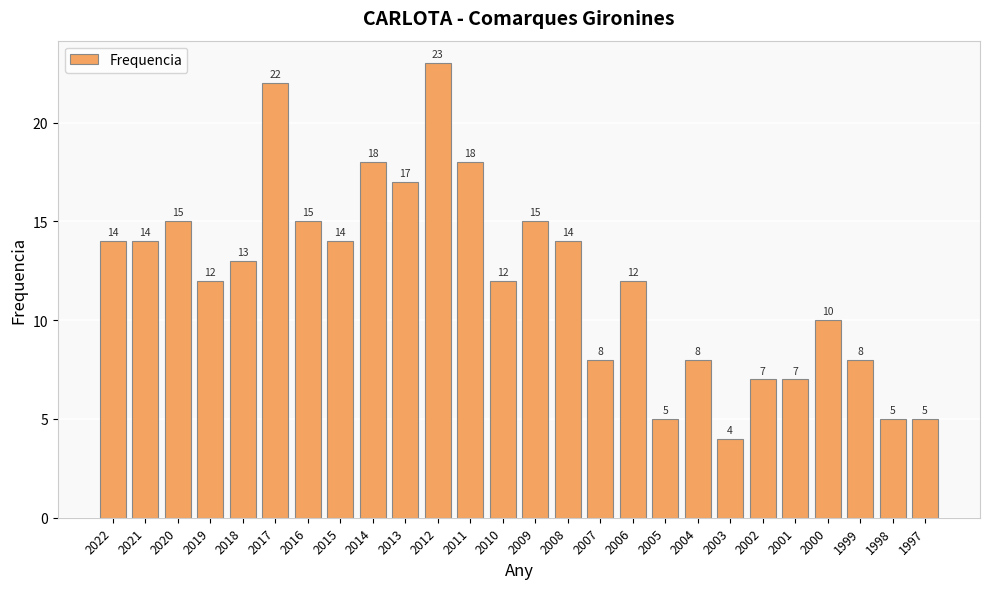

True or false: the data shows 14 at 2021.

True